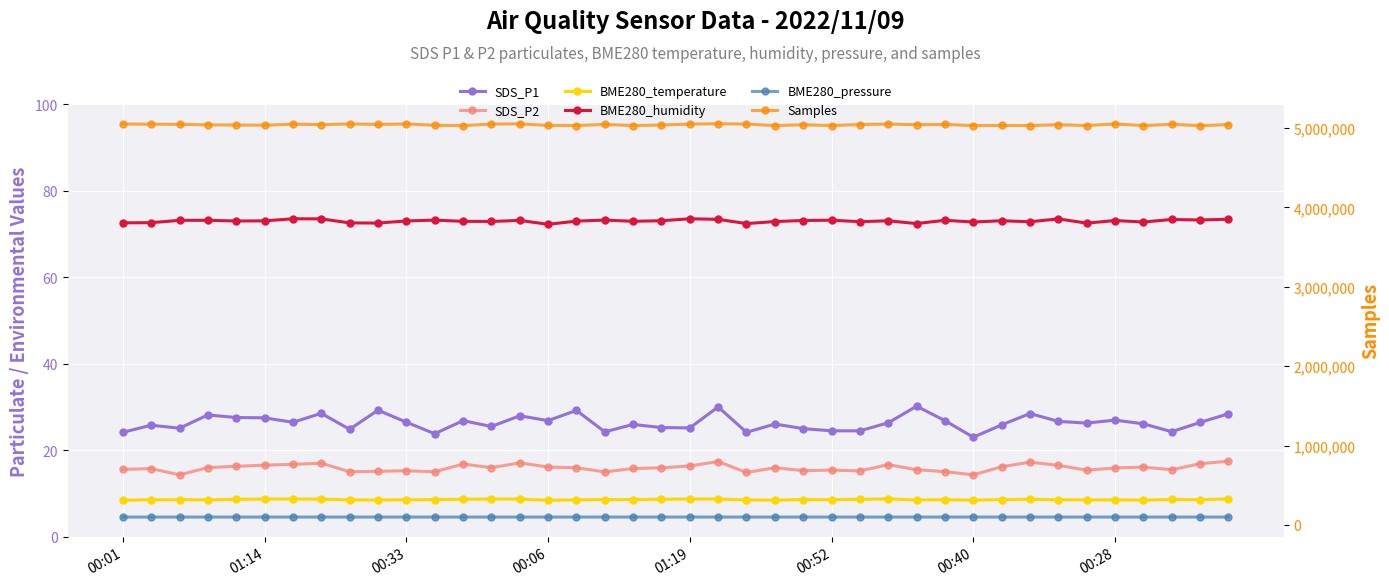

How many interior local peaks does the BME280_temperature series have?

9